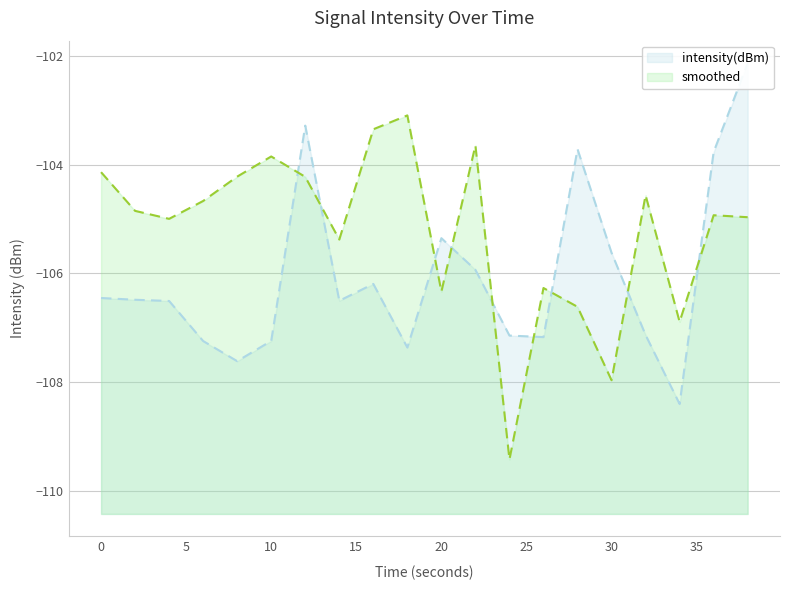

At how many categories does at least one series exceed -107?

19